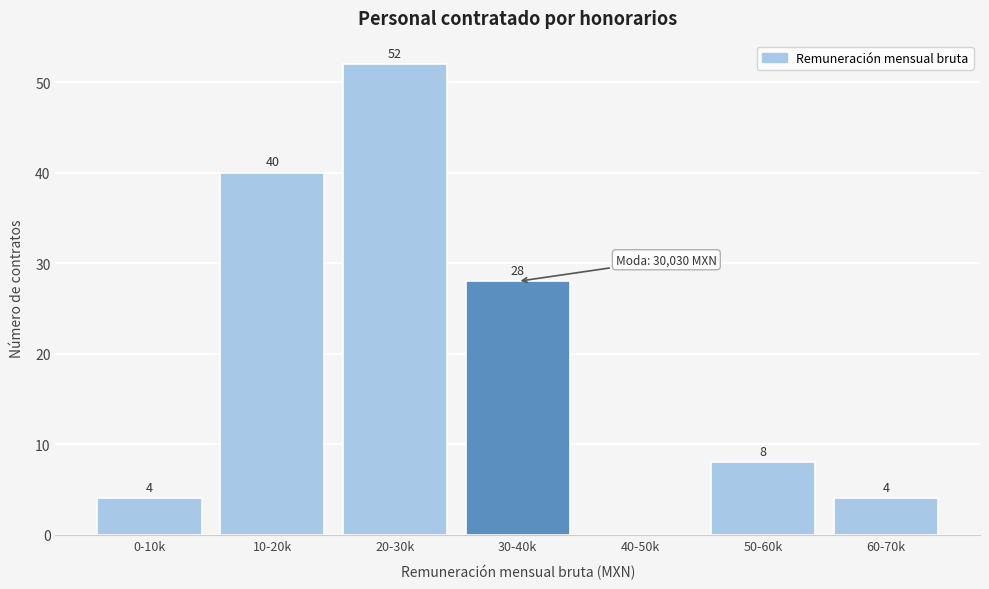

Reading left to right, what are all the values shown in this chart?

0-10k=4	10-20k=40	20-30k=52	30-40k=28	40-50k=0	50-60k=8	60-70k=4